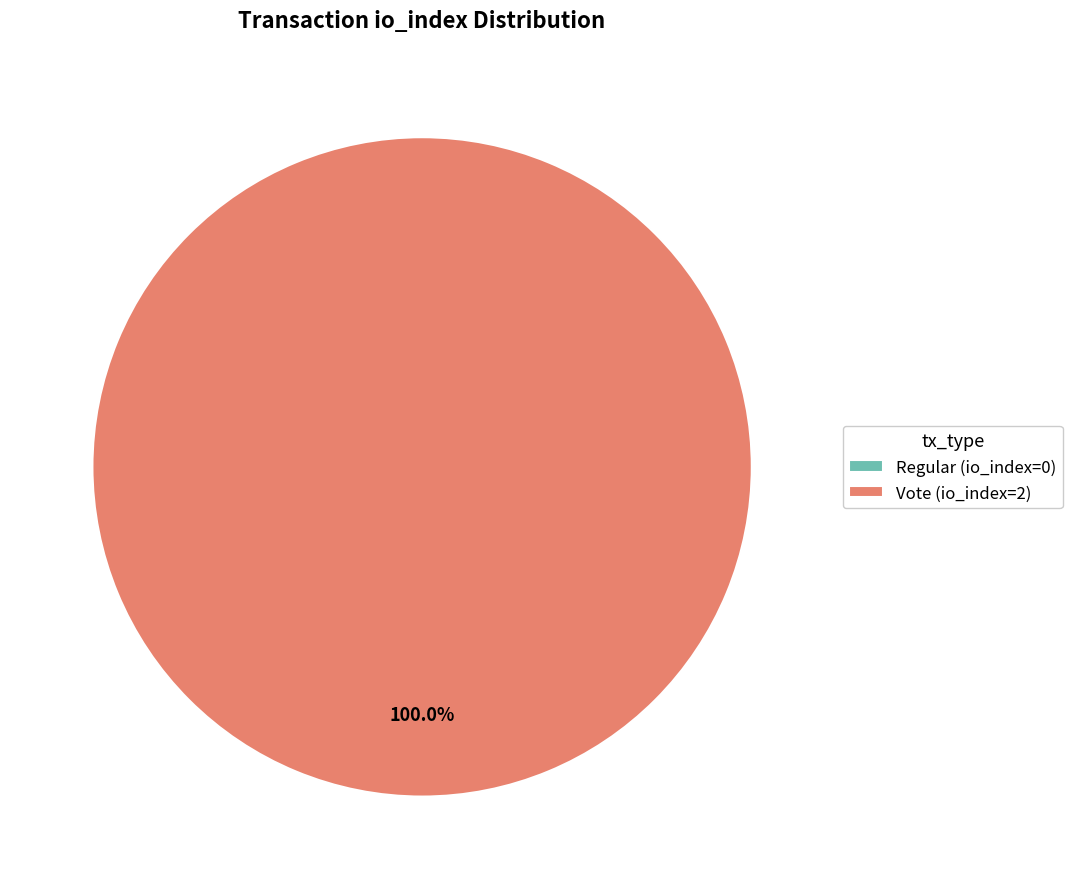

Which has a higher value, Vote (io_index=2) or Regular (io_index=0)?

Vote (io_index=2)